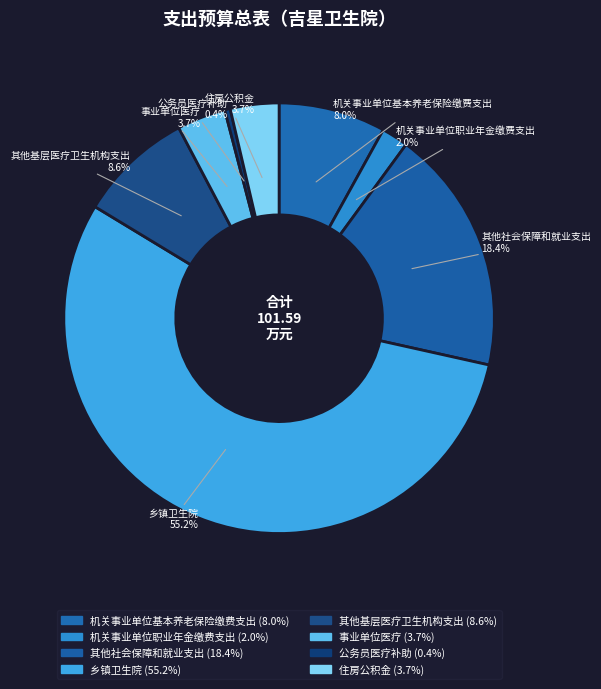

How many segments does this pie chart have?

8